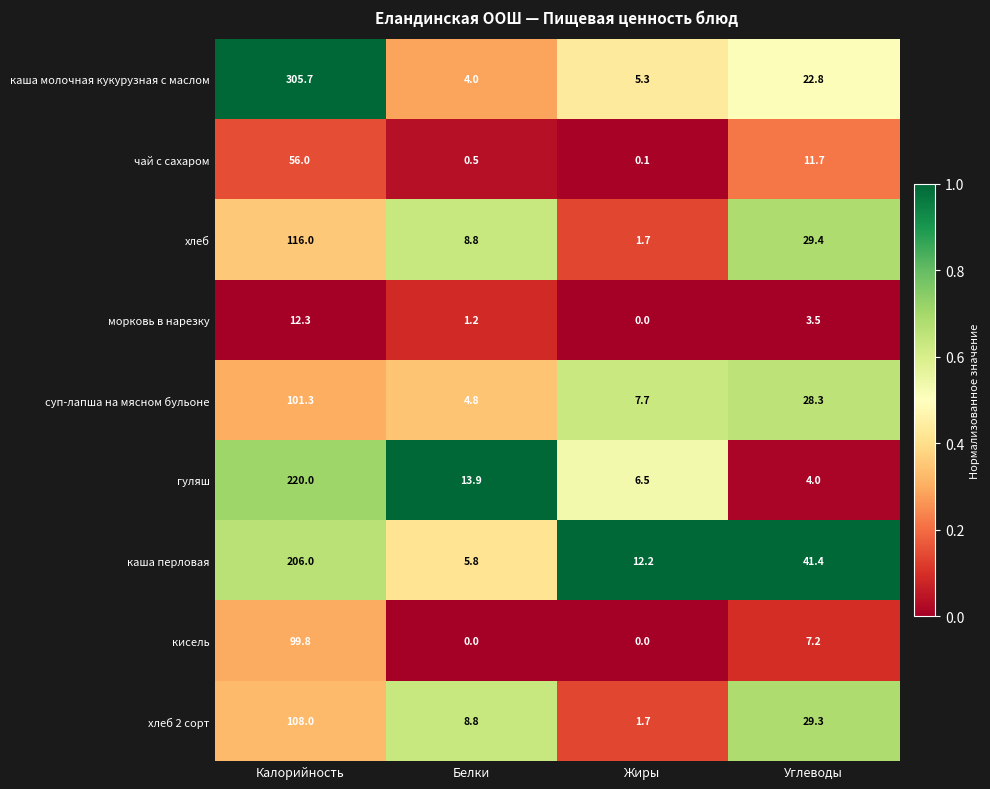

What is the sum of all морковь в нарезку values?

17.0